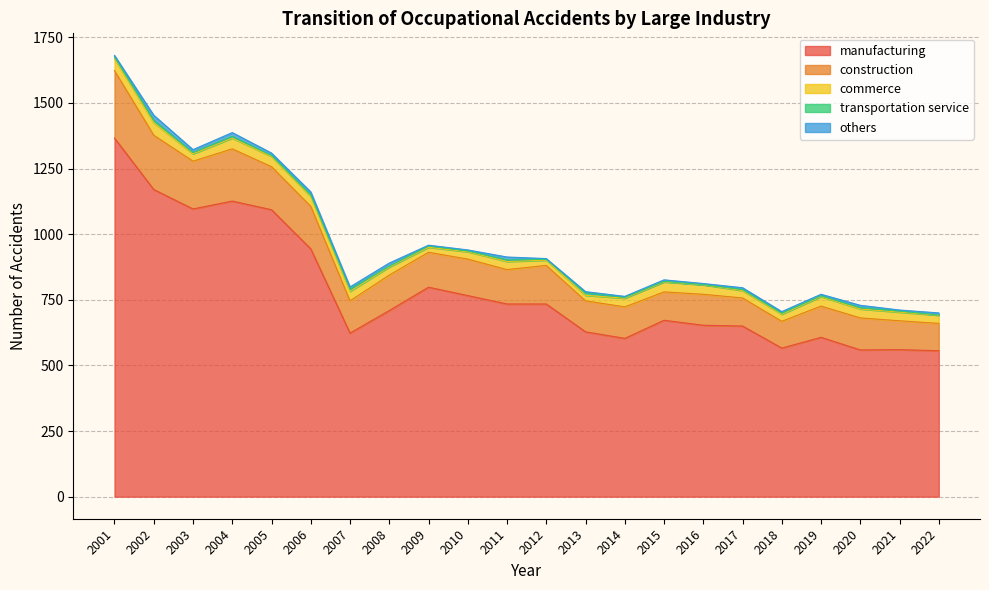

Does the chart display data point markers on the line(s)?

No